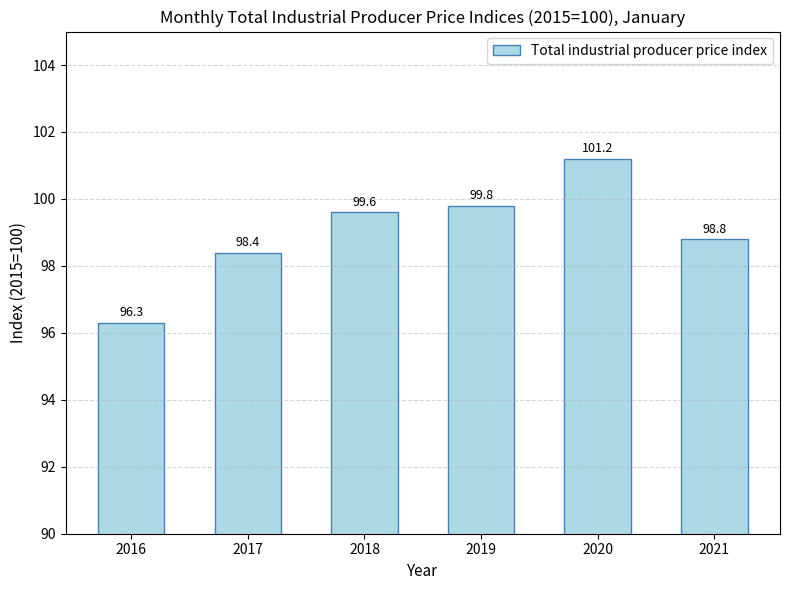

The chart shows a value of 174.7 at 2019. True or false?

False